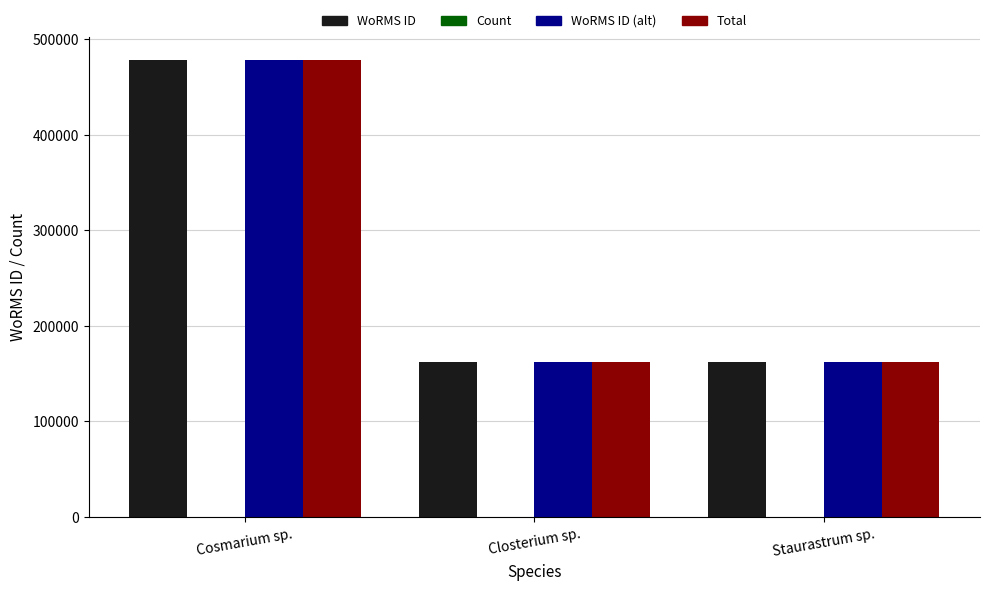

At which category does the chart reach its peak across all series?

Cosmarium sp.